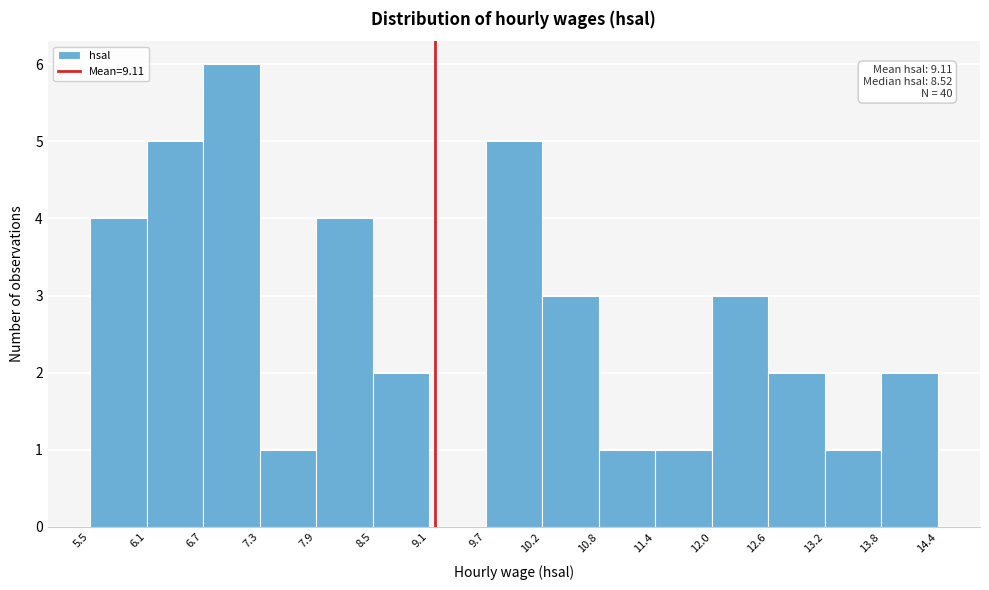

Over which range of the x-axis is the bar tallest?

6.7 to 7.3